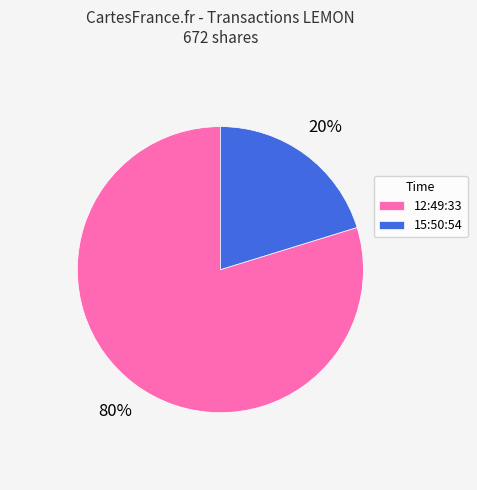

To the nearest percent, what percentage of the pie is 15:50:54?

20%